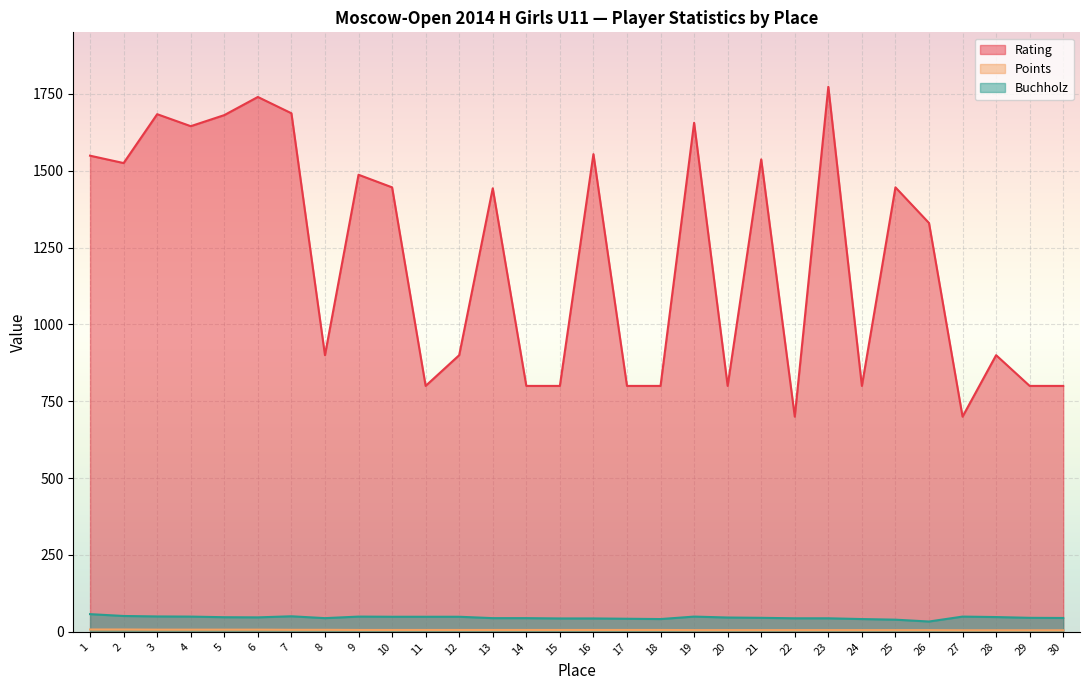

Does the chart display data point markers on the line(s)?

No